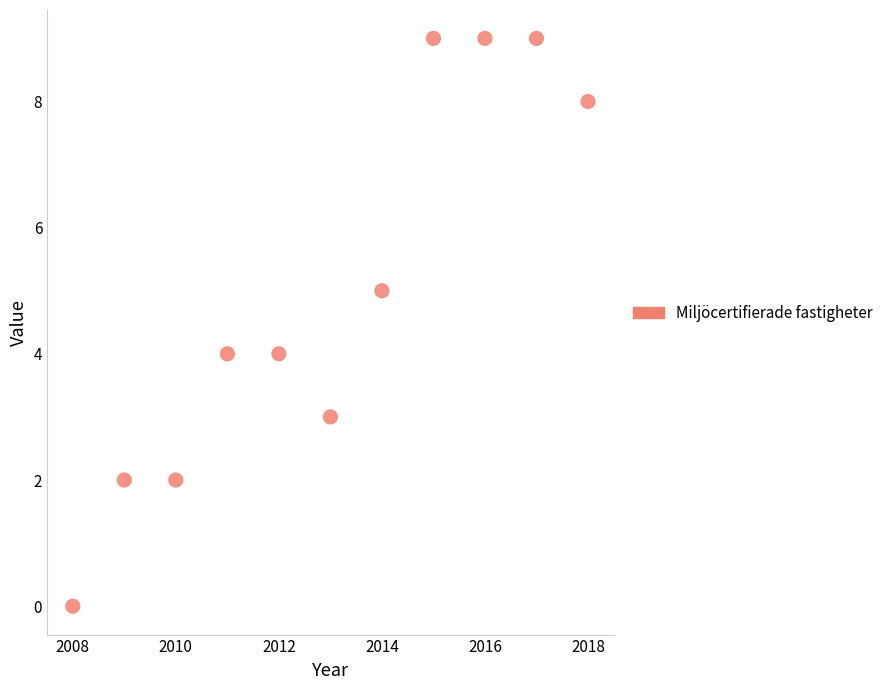

What is the range of Y values (max minus min)?

9